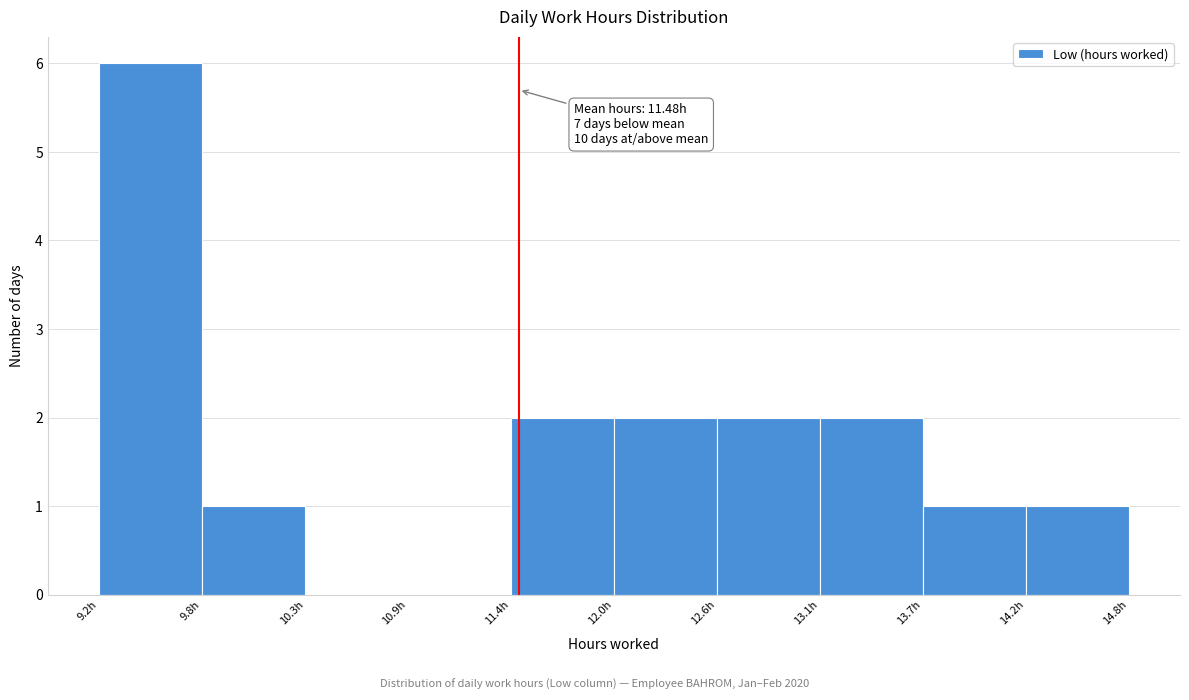

Which range on the x-axis has the tallest bar?

9.20 to 9.76